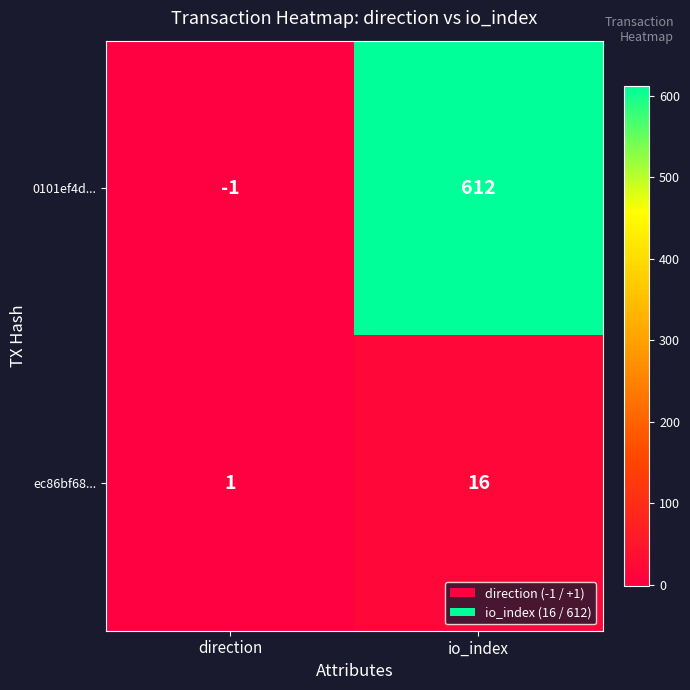

What is the approximate value of 0101ef4d... at io_index, to the nearest 100?

600